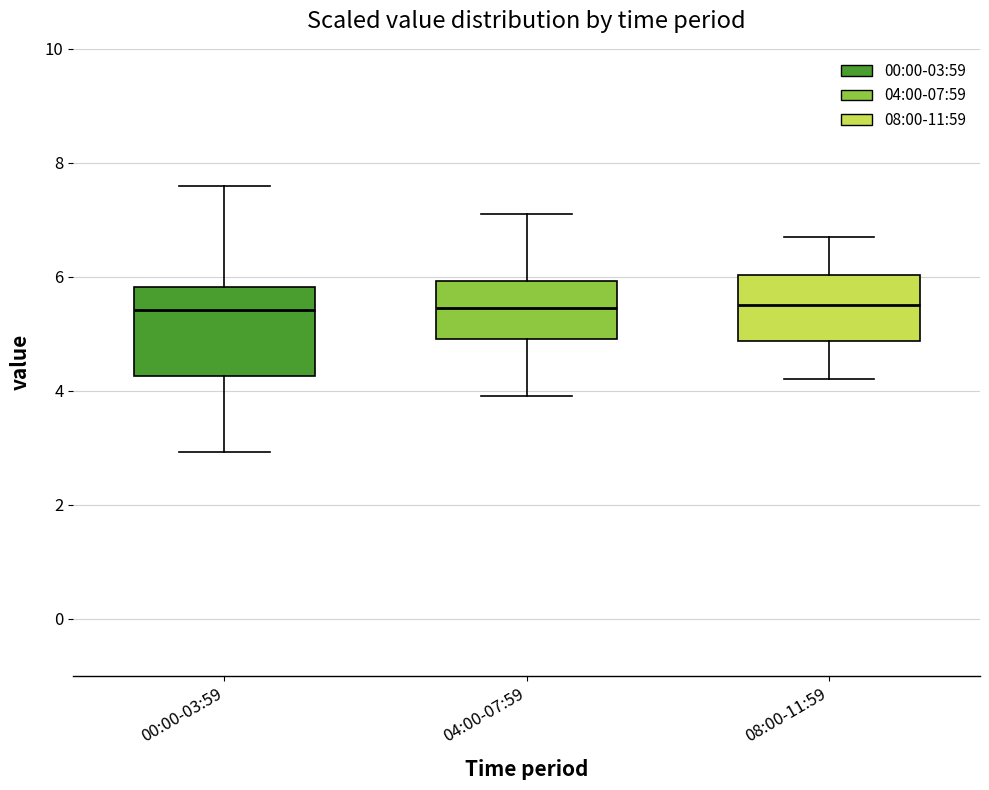

Comparing the boxes themselves (not the whiskers), which one is the tallest?

00:00-03:59